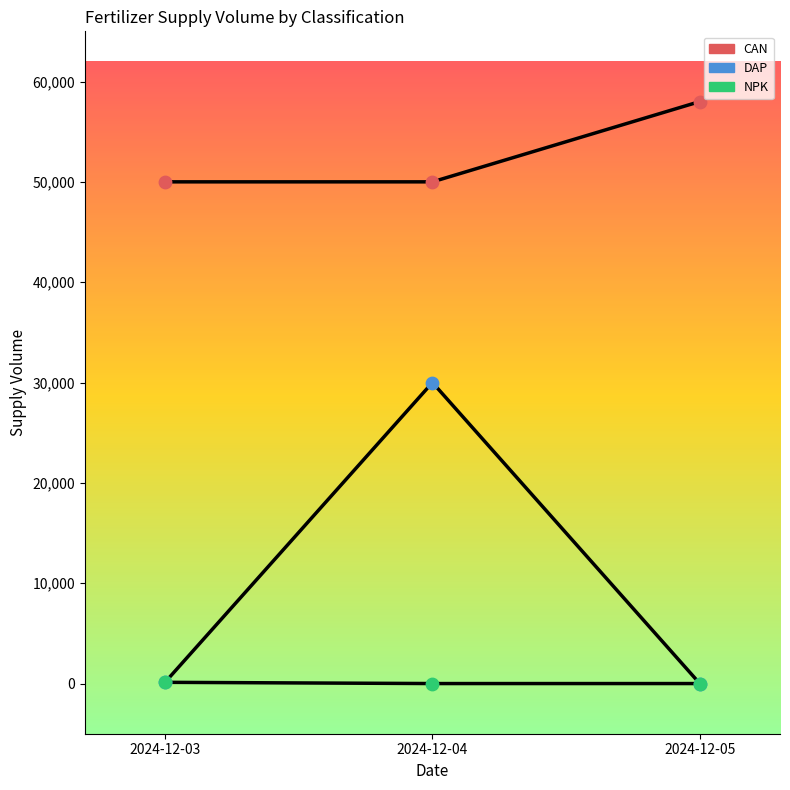

Is this an area chart (filled region under the line)?

No